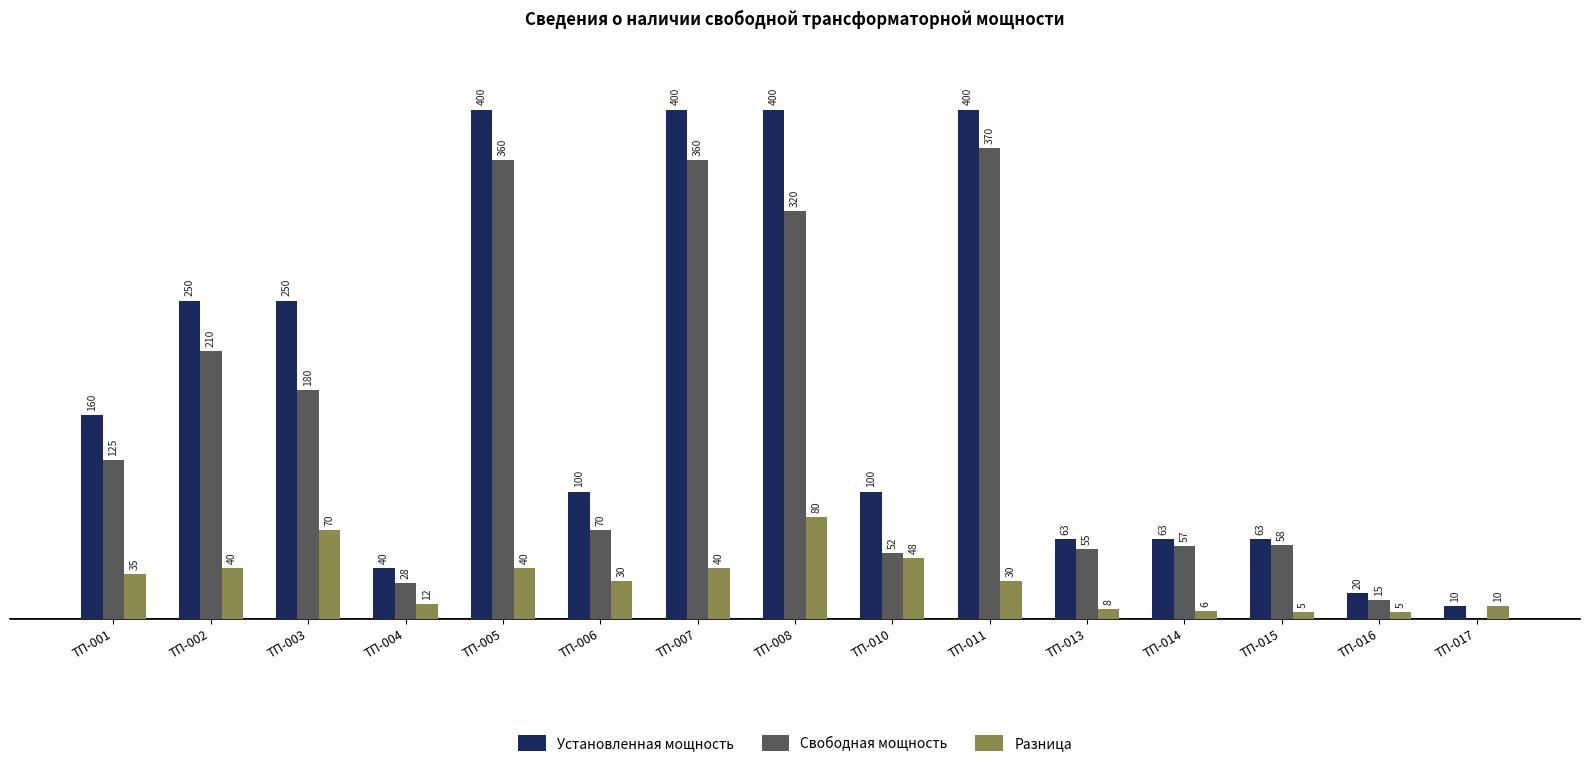

Which series changed the most between ТП-002 and ТП-017?

Установленная мощность